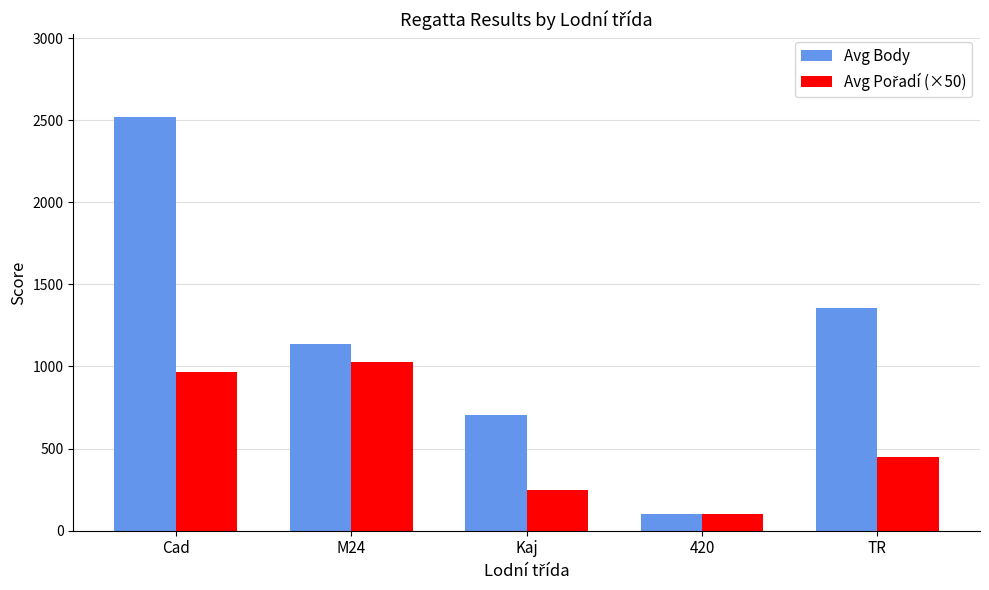

What is the difference between the second highest and second lowest values in the Avg Body series?

653.0